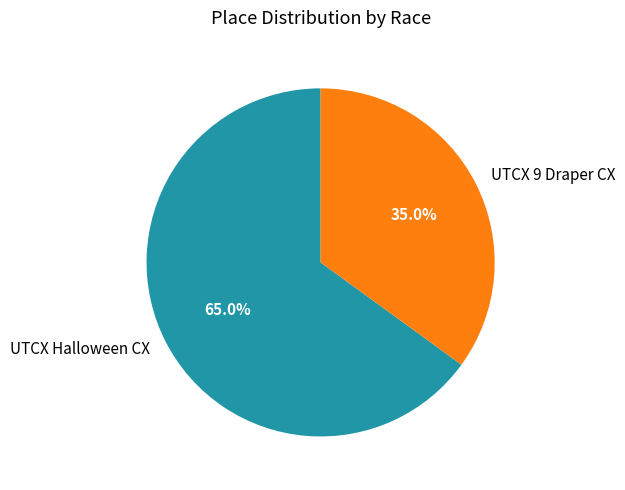

What percentage is the UTCX Halloween CX slice, to the nearest percent?

65%